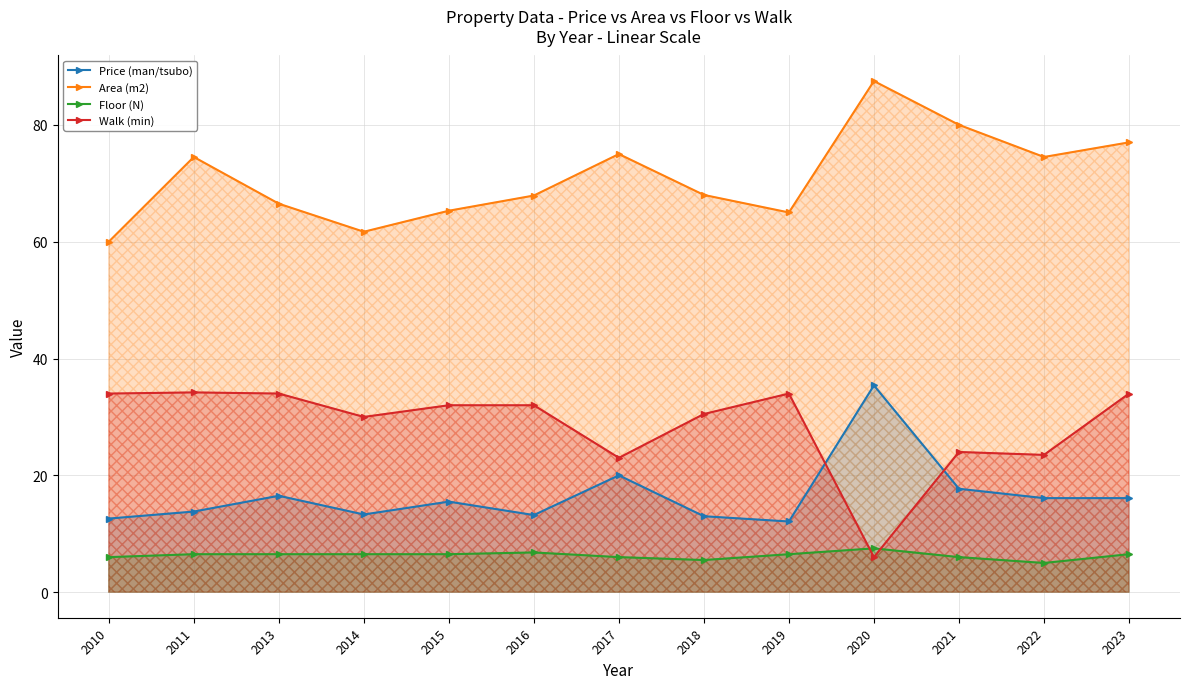

What is the average value of the Price (man/tsubo) series?

16.6